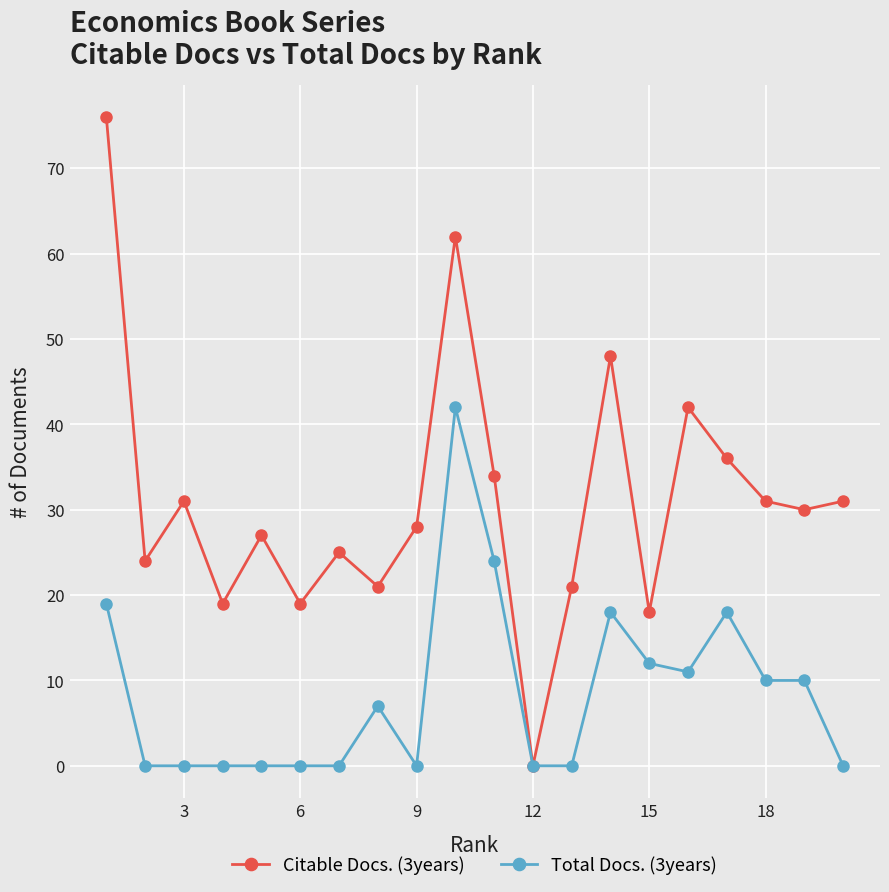

Rank the series by their maximum value, from lowest to highest.

Total Docs. (3years), Citable Docs. (3years)